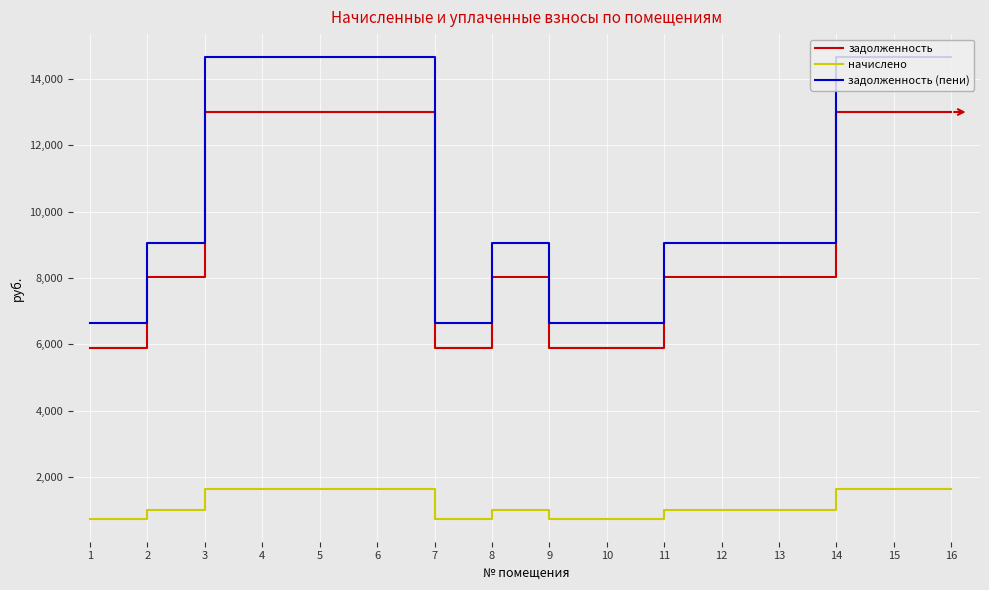

True or false: задолженность (пени) and задолженность intersect in this chart.

False